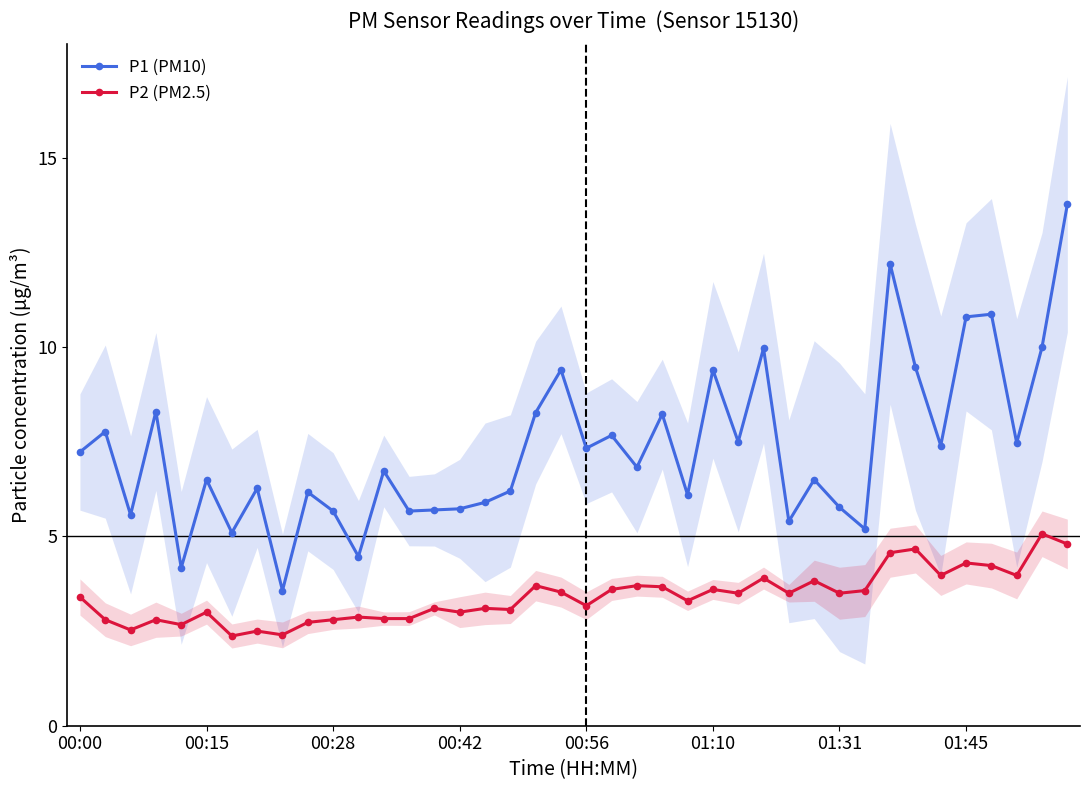

True or false: P1 (PM10) and P2 (PM2.5) cross at least once.

False